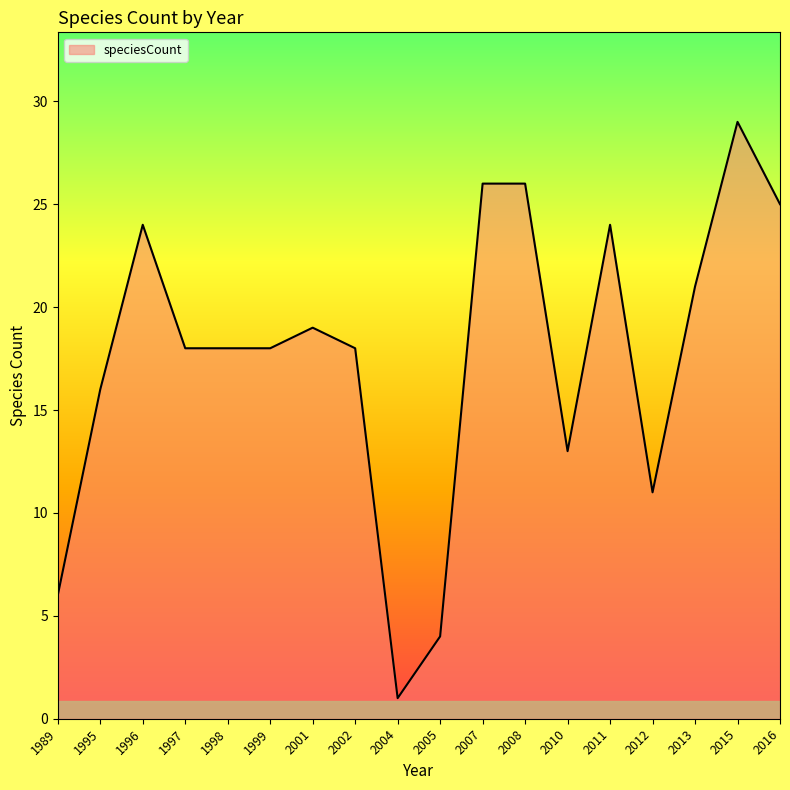

What is the average value?

18